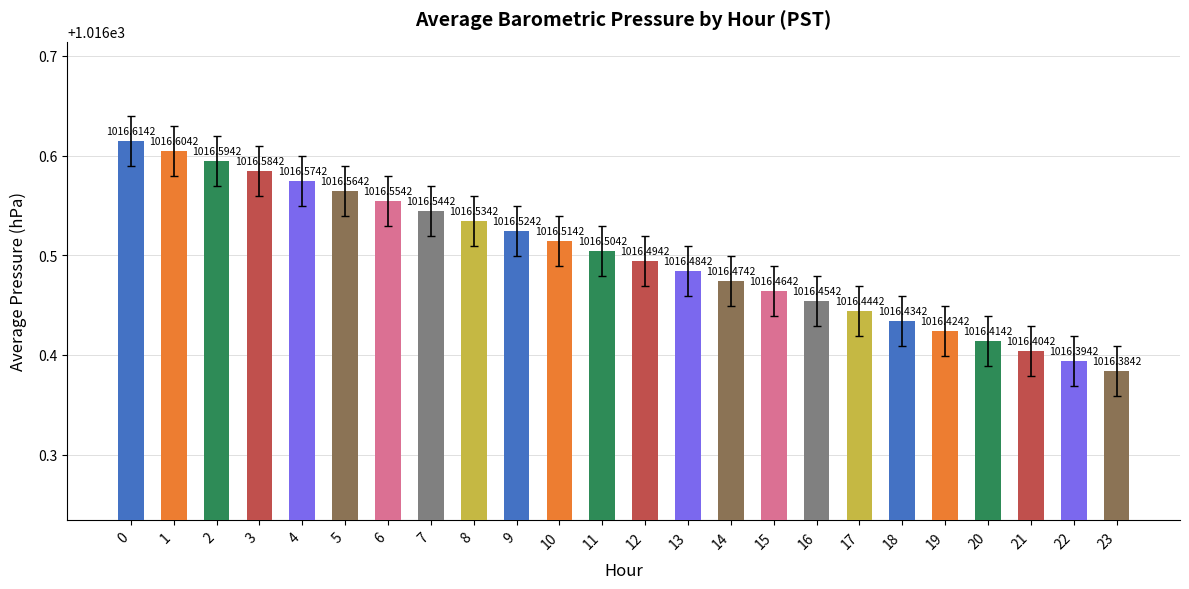

Does the chart contain any negative values?

No